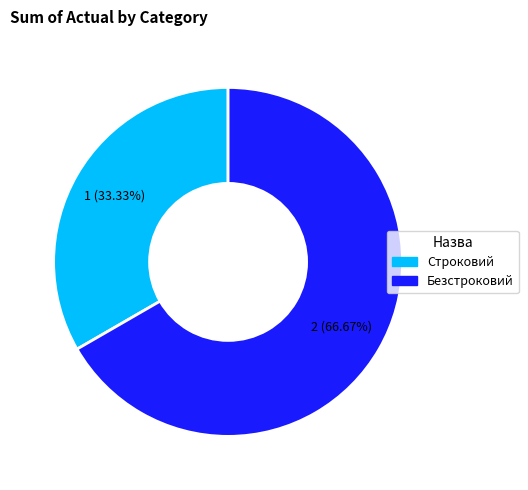

Between Безстроковий and Строковий, which is larger?

Безстроковий